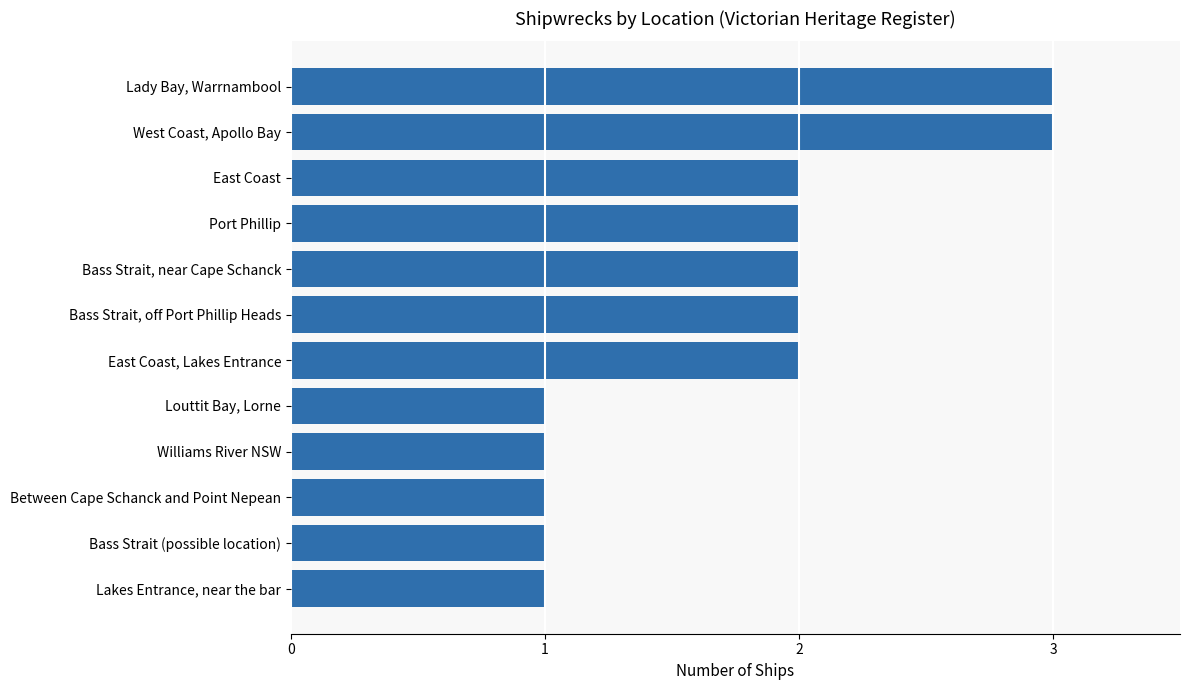

Does the chart contain any negative values?

No